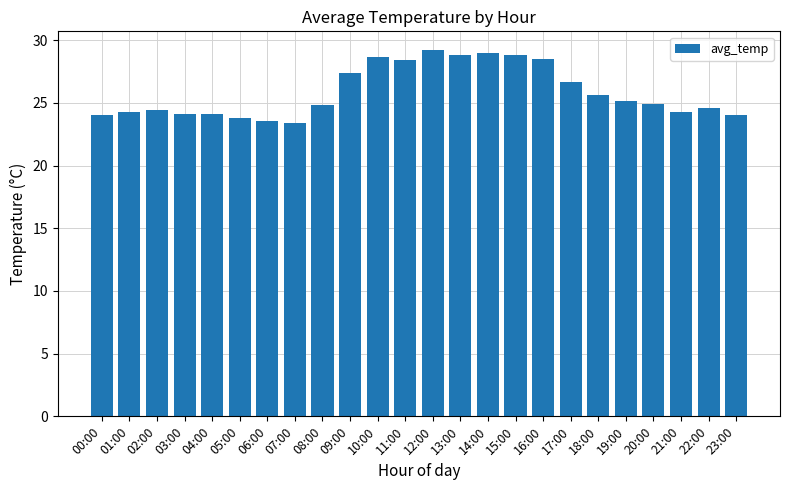

What is the label of the 8th bar from the right?

16:00